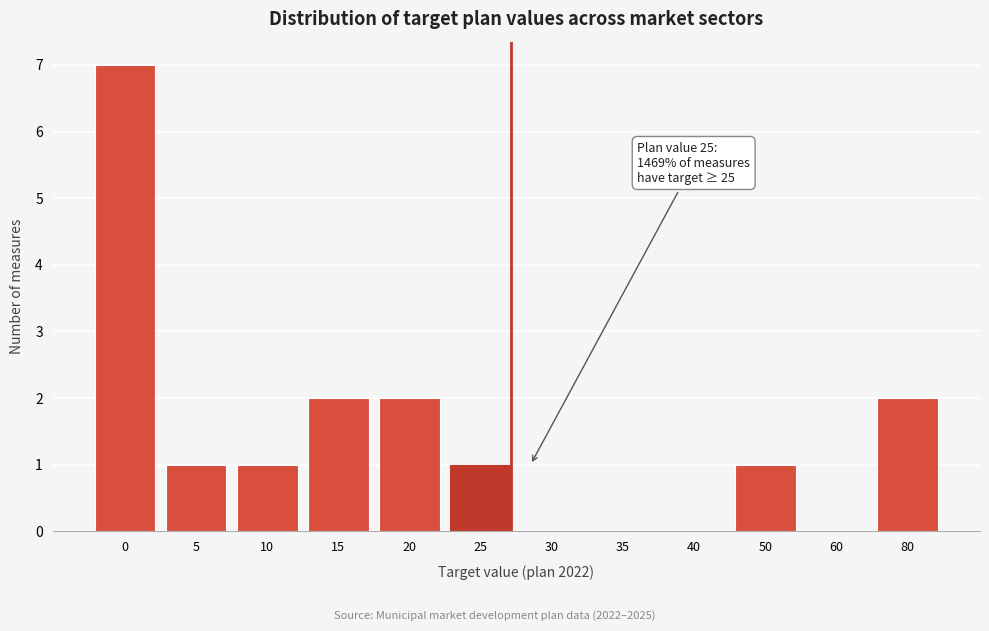

What is the ratio of the value at 50 to the value at 20?

0.5